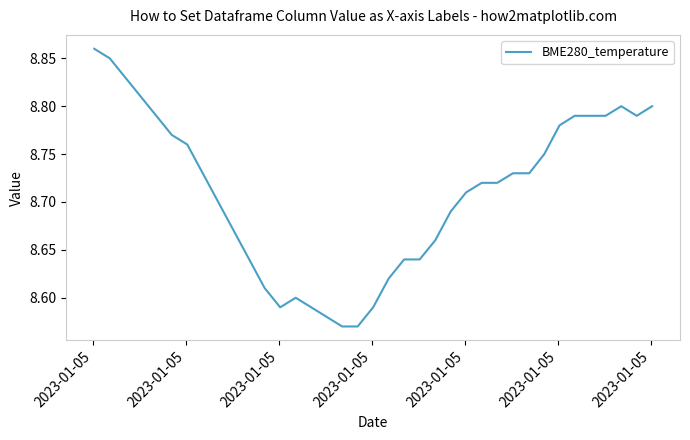

What is the minimum value shown in the chart?

8.6